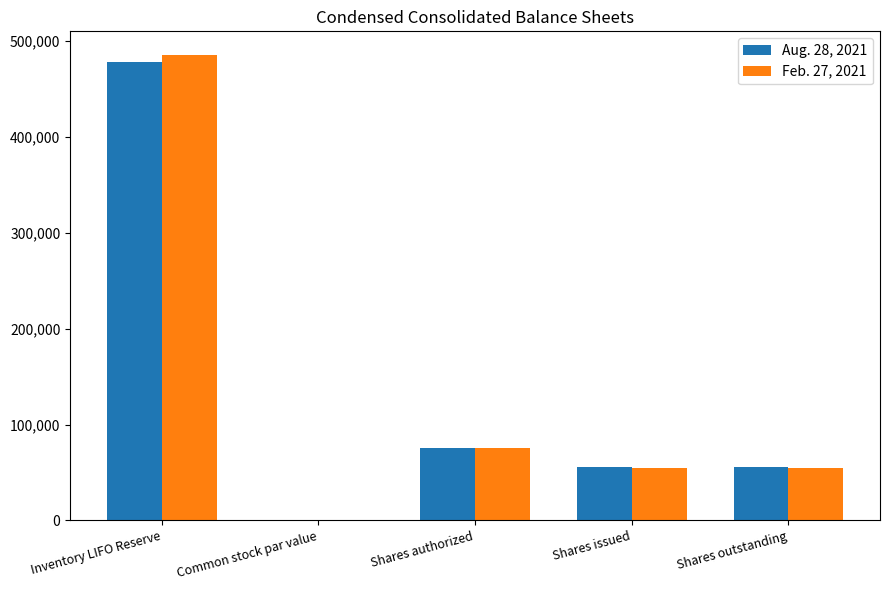

What is the highest value of the Aug. 28, 2021 series?

477873